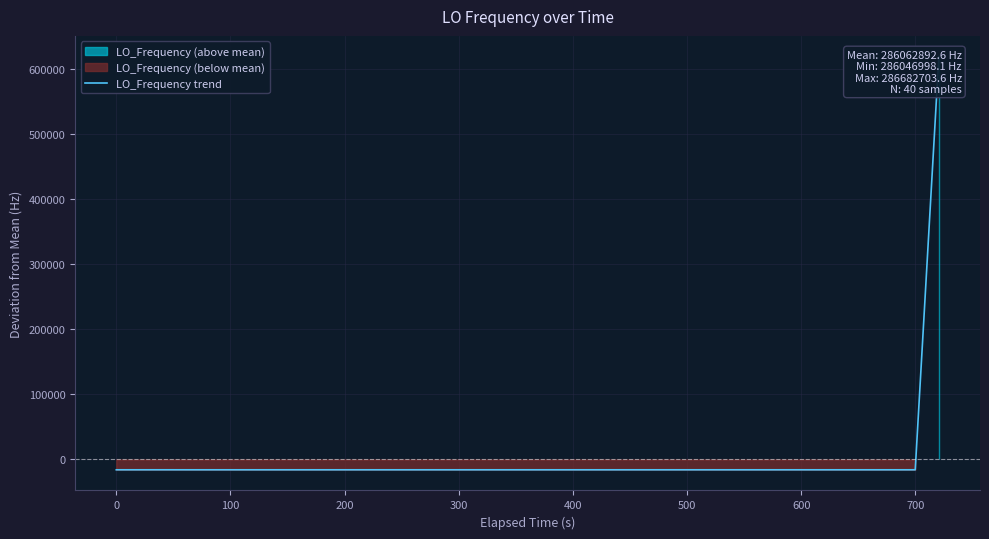

How many lines are shown in the chart?

1